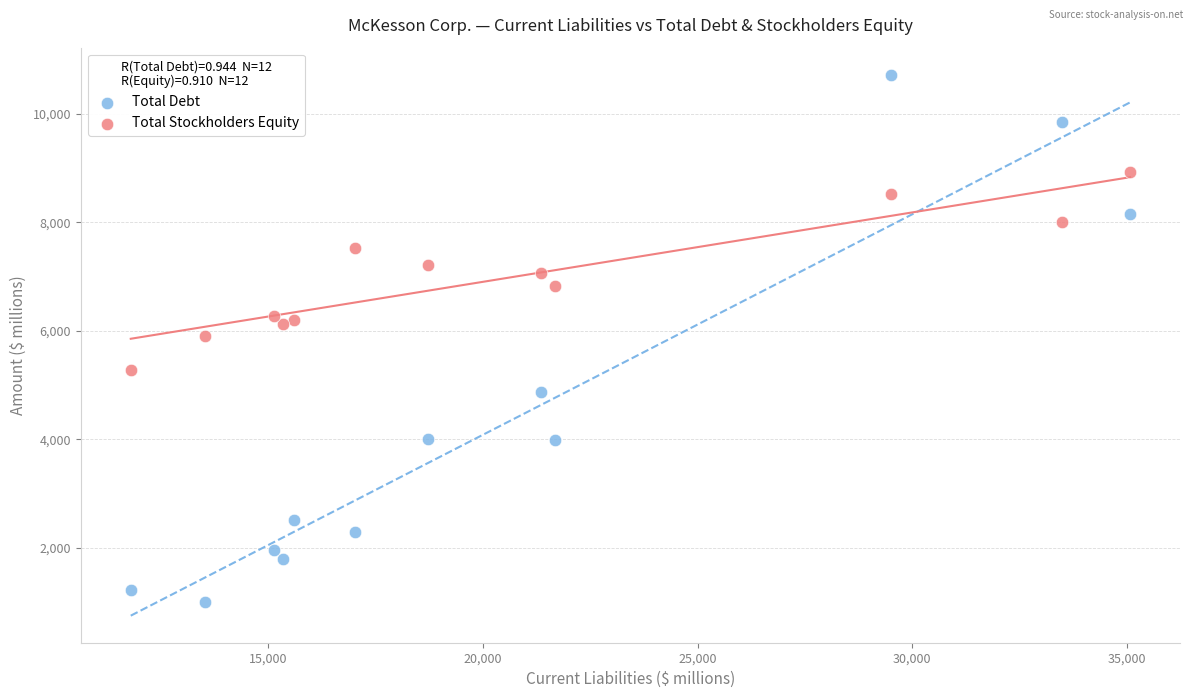

Which series contains the highest Y value?

Total Debt